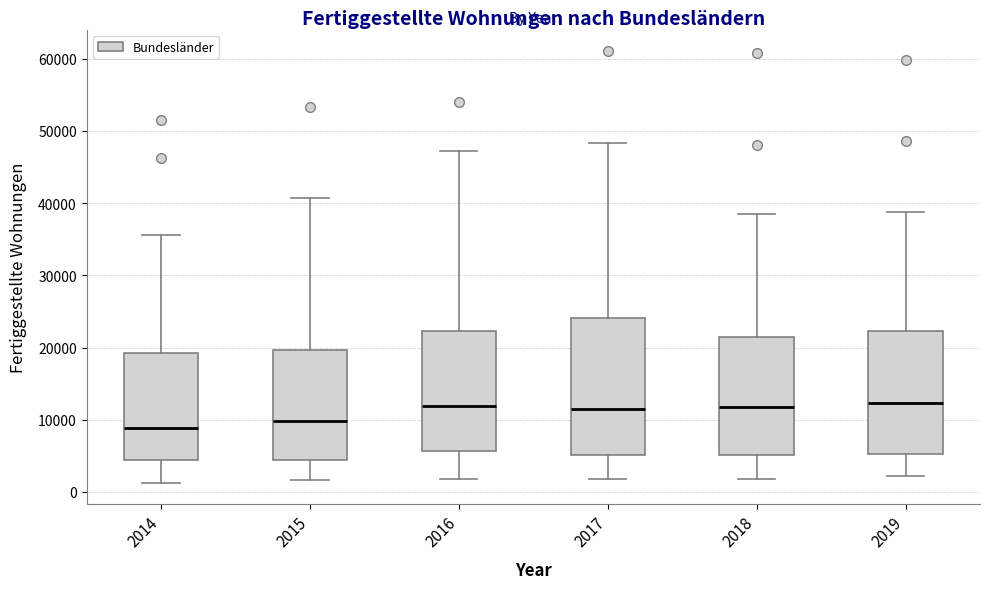

Comparing the boxes themselves (not the whiskers), which one is the tallest?

2017